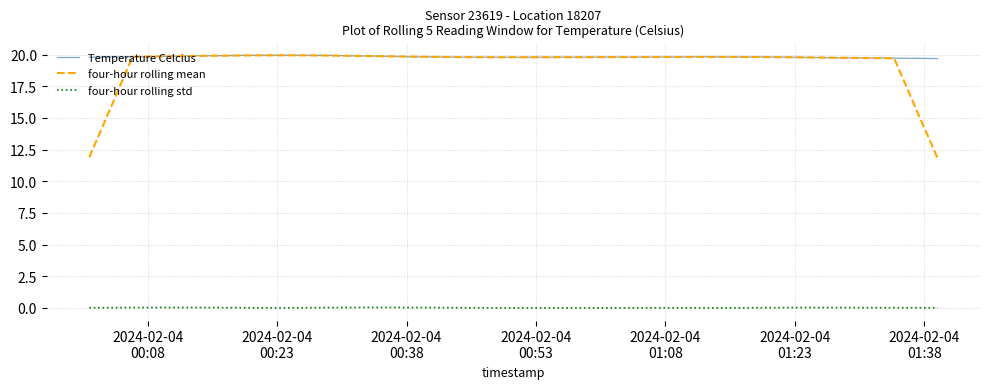

Which series has the largest range (max minus min)?

four-hour rolling mean